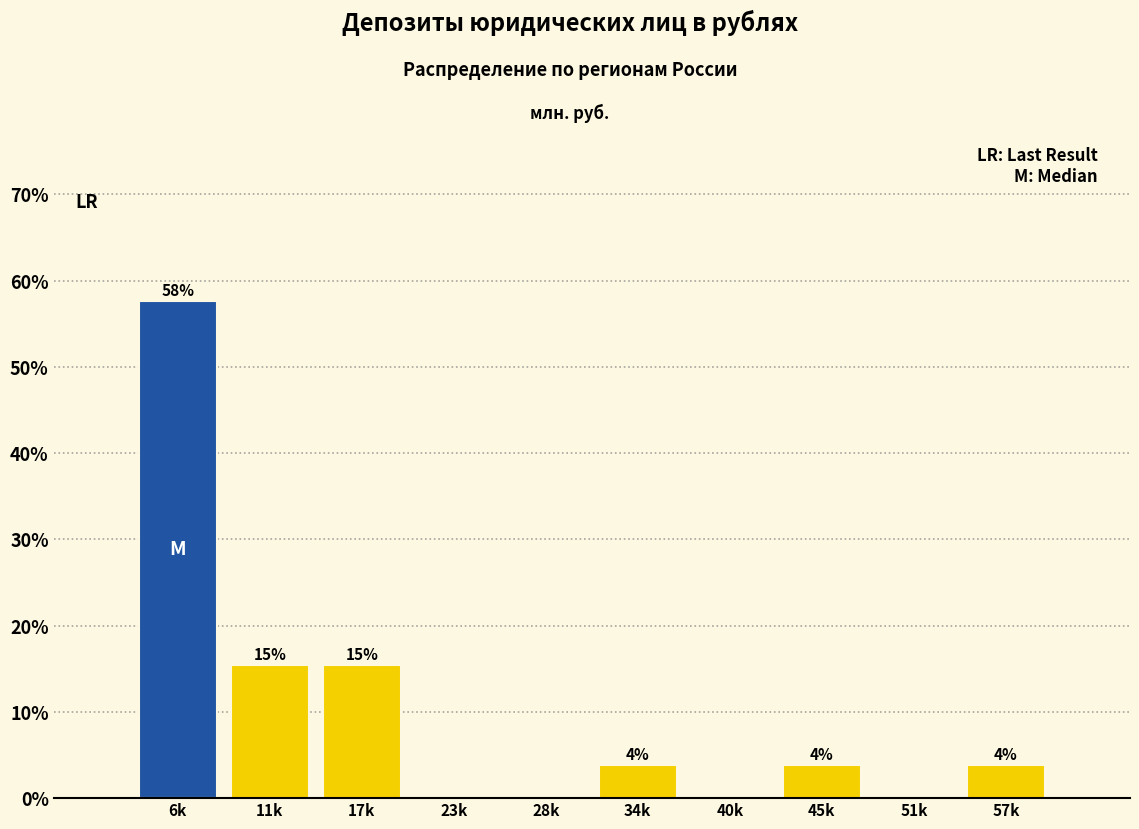

Are the bars horizontal?

No